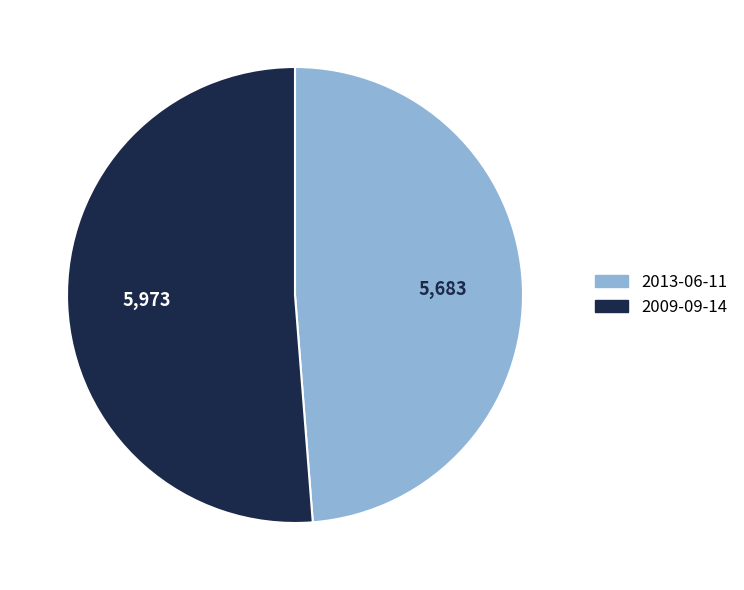

Which has a higher value, 2013-06-11 or 2009-09-14?

2009-09-14